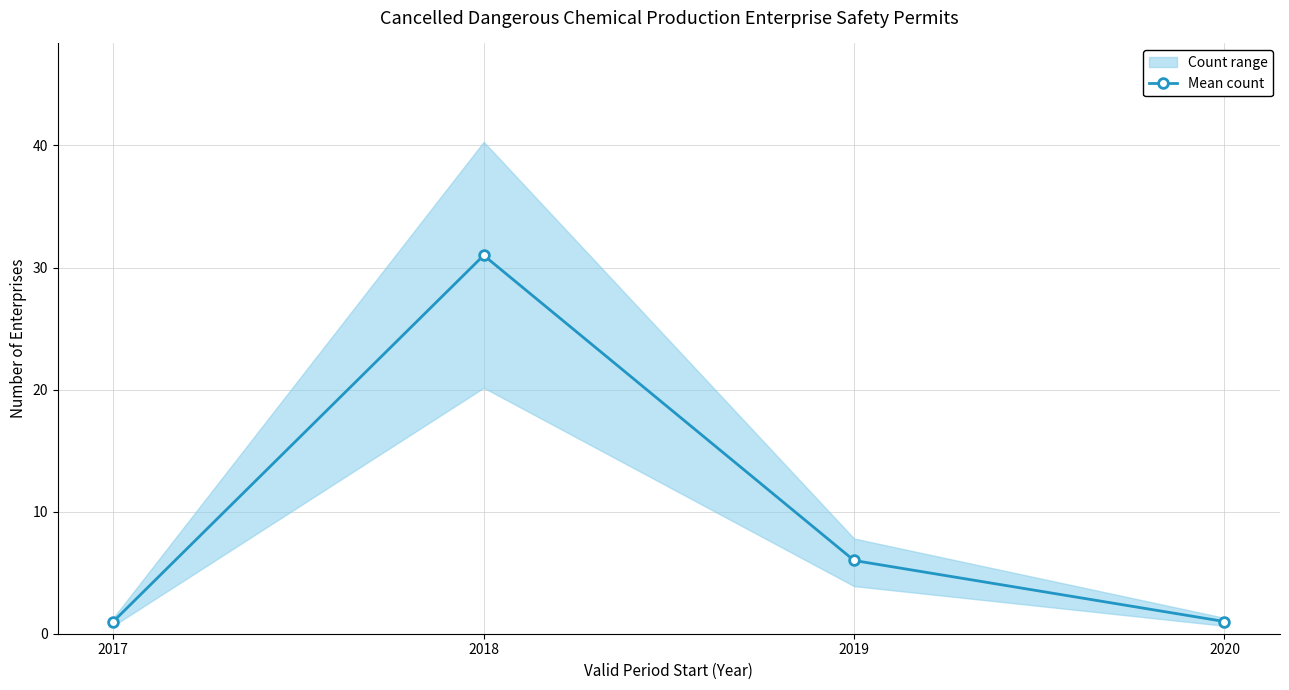

The value at 2018 is 9. True or false?

False